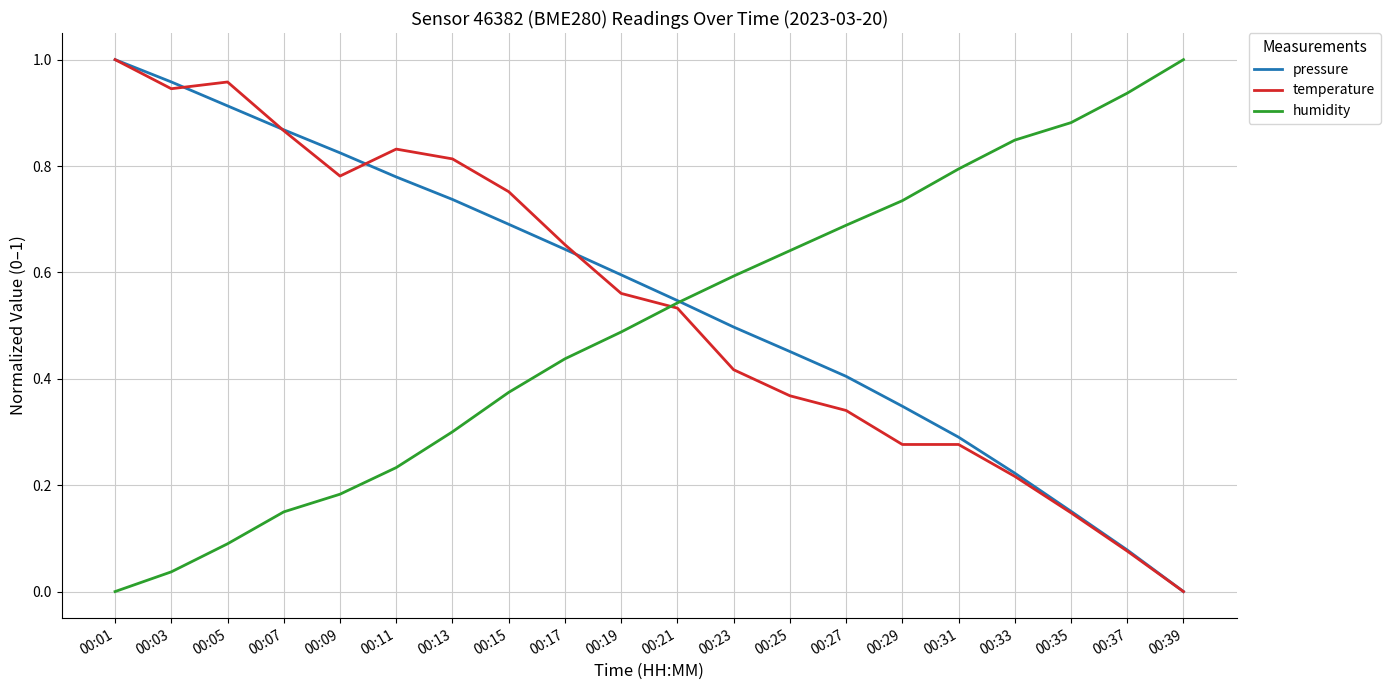

Is it true that temperature equals 1.0 at 00:01?

True